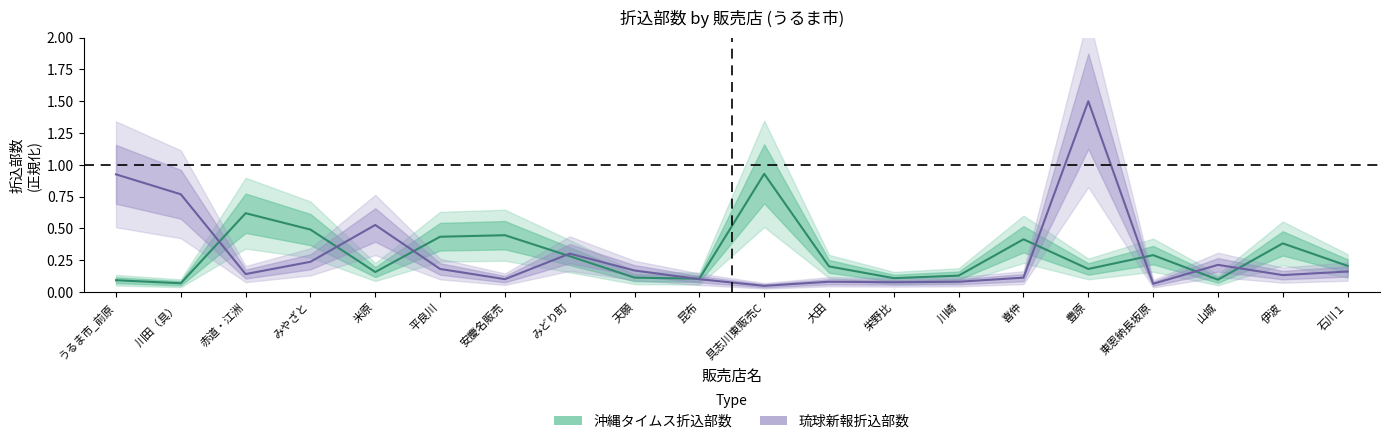

At how many categories does at least one series exceed 0?

20